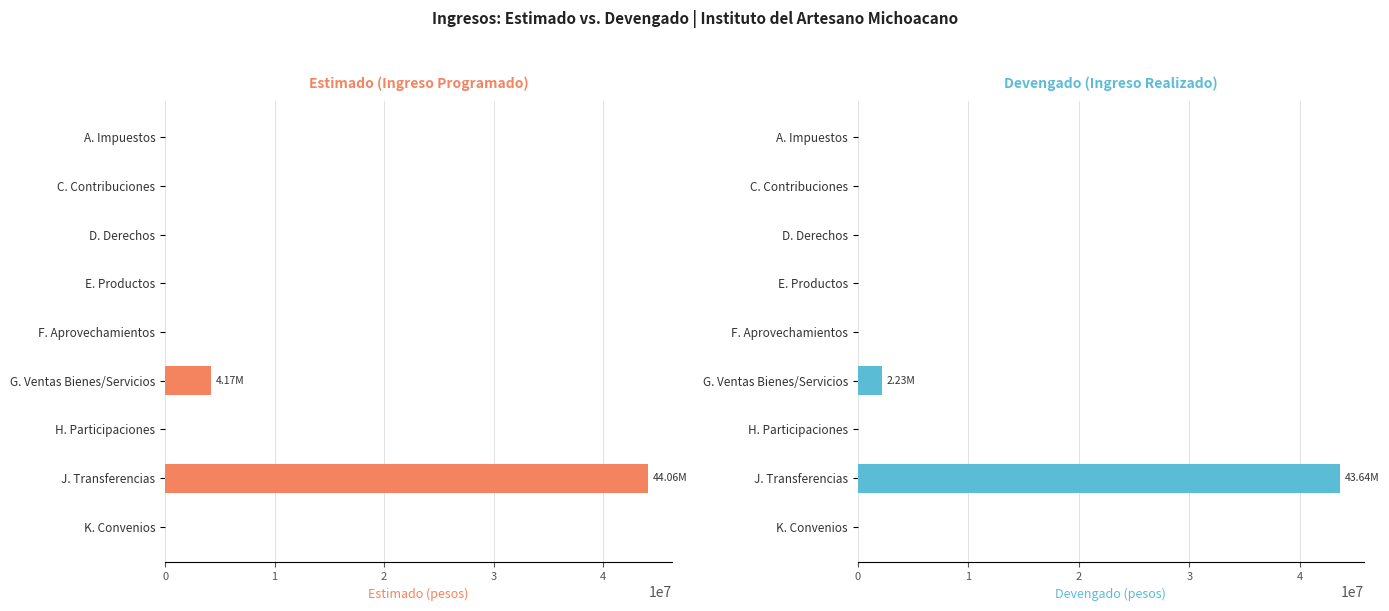

How many positive values does the Estimado series have?

2